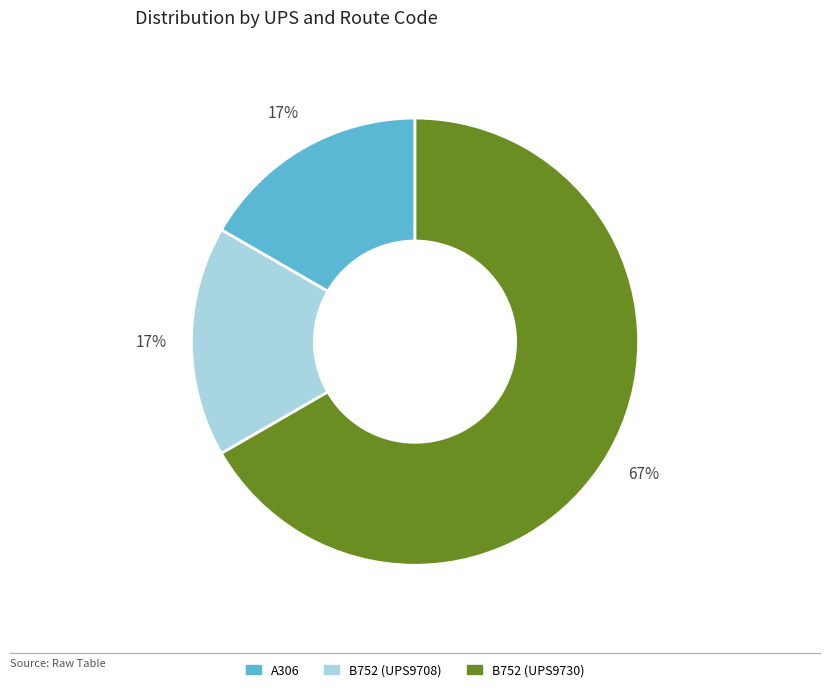

To the nearest percent, what percentage of the pie is A306?

17%